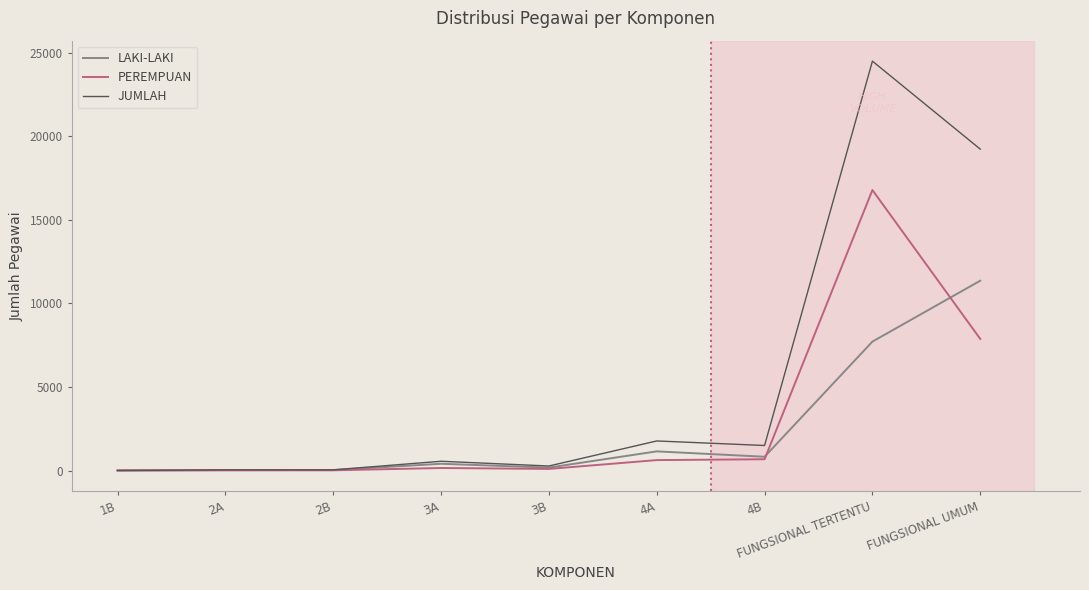

What is the greatest value displayed?

24495